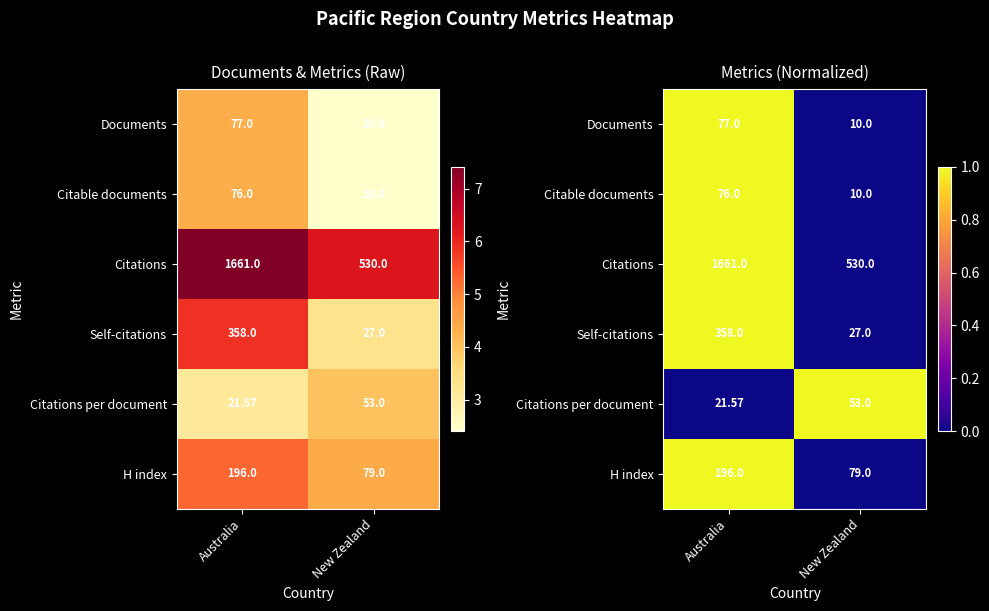

At which label does Citations reach its minimum?

New Zealand